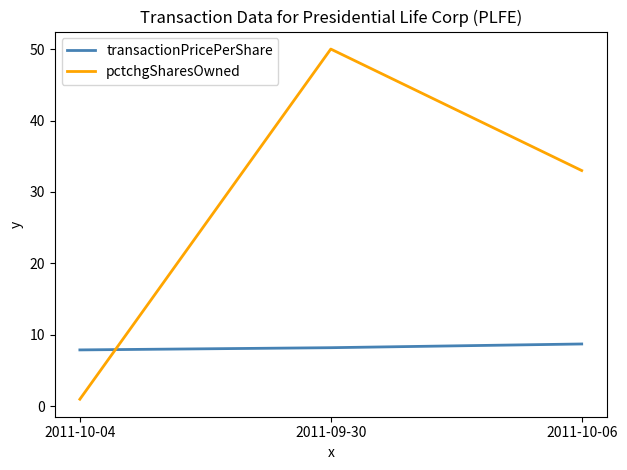

How many lines are shown in the chart?

2